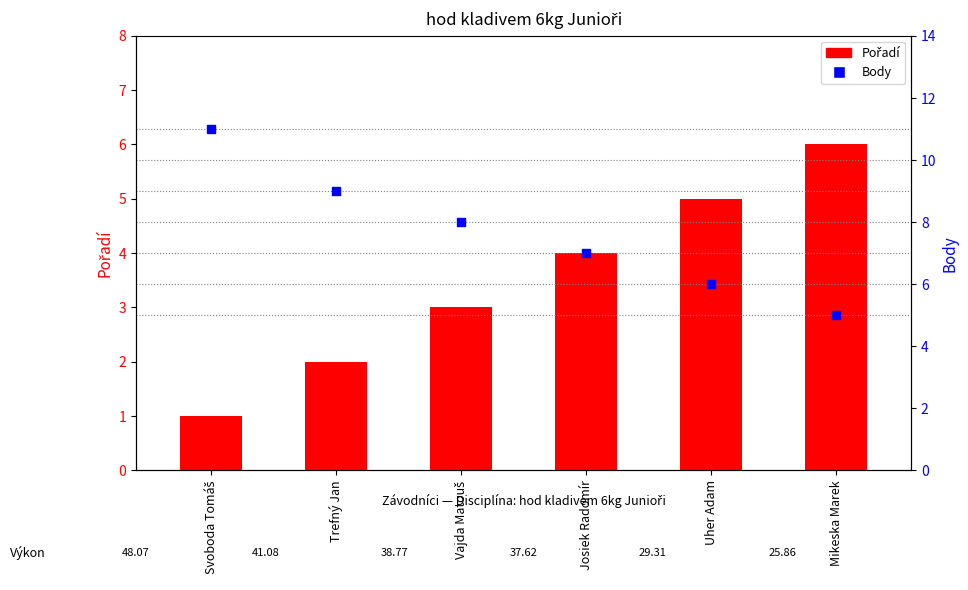

At how many categories does at least one series exceed 9?

1